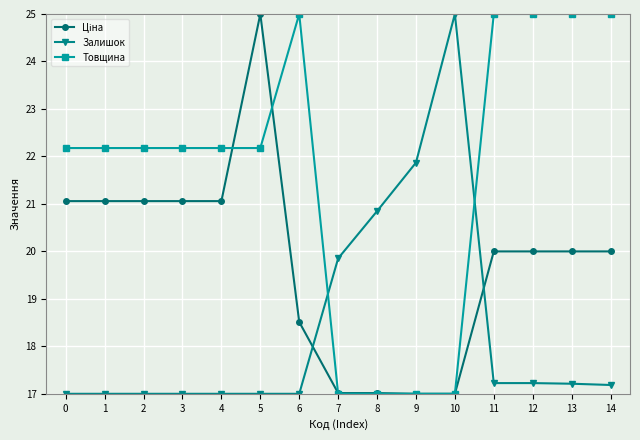

Which series changed the most between 4 and 10?

Залишок